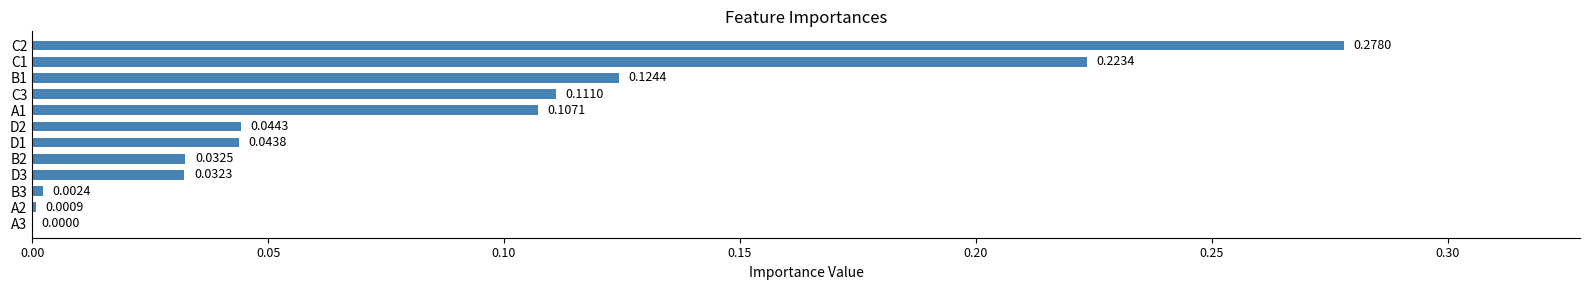

What is the sum of all values?

1.0